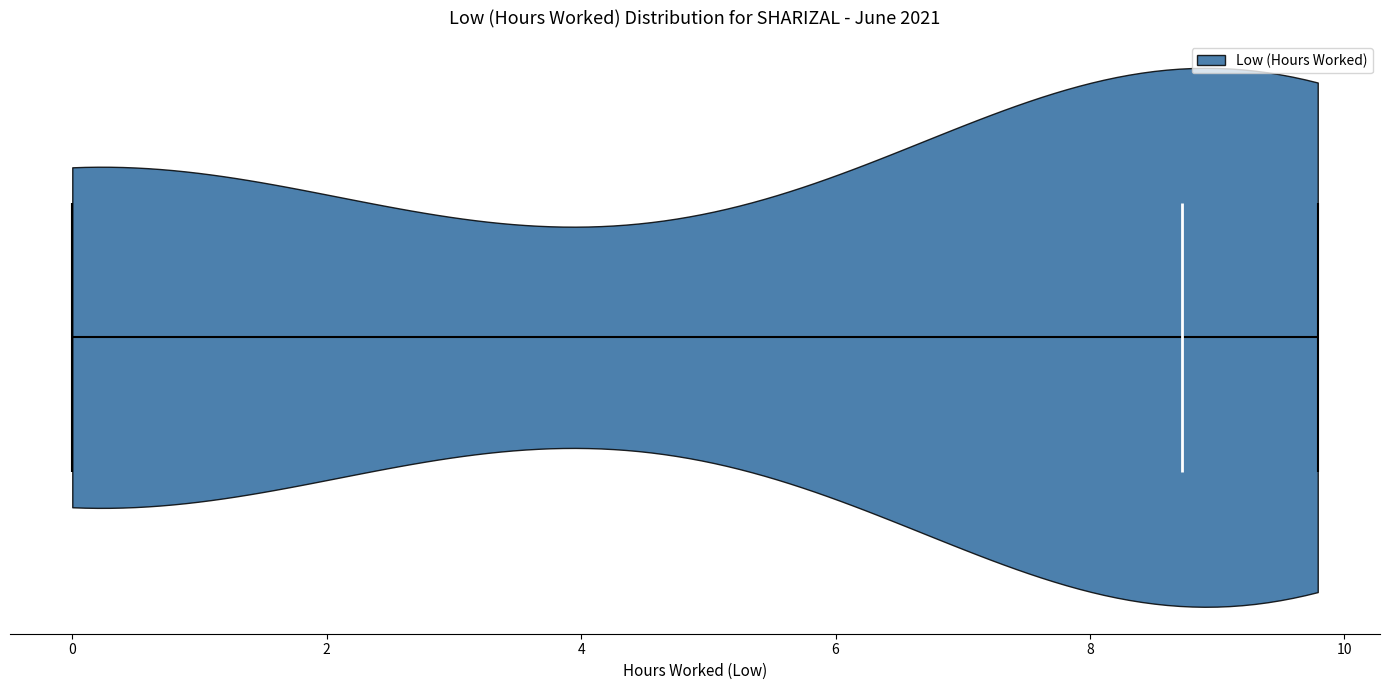

Where does the median line of the violin sit on the x-axis? The values are not printed on the chart, so give them approximately, as read against the axis.

8.8